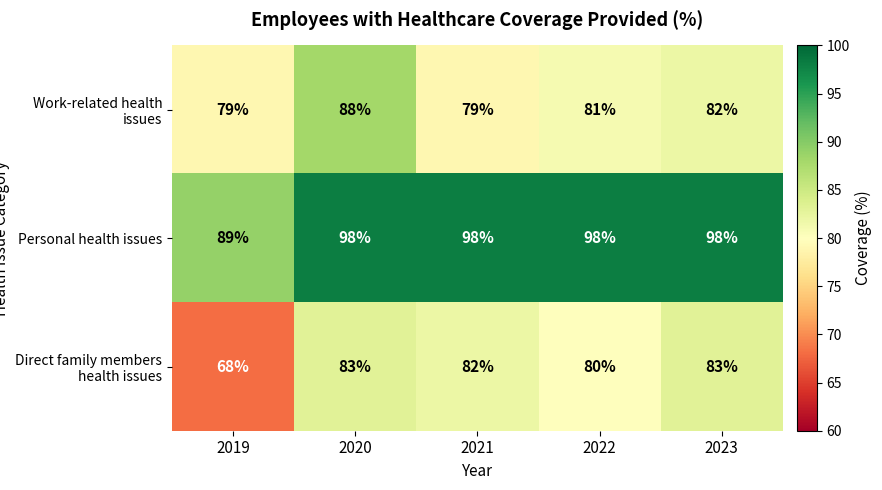

At which category is the sum across all series the highest?

2020